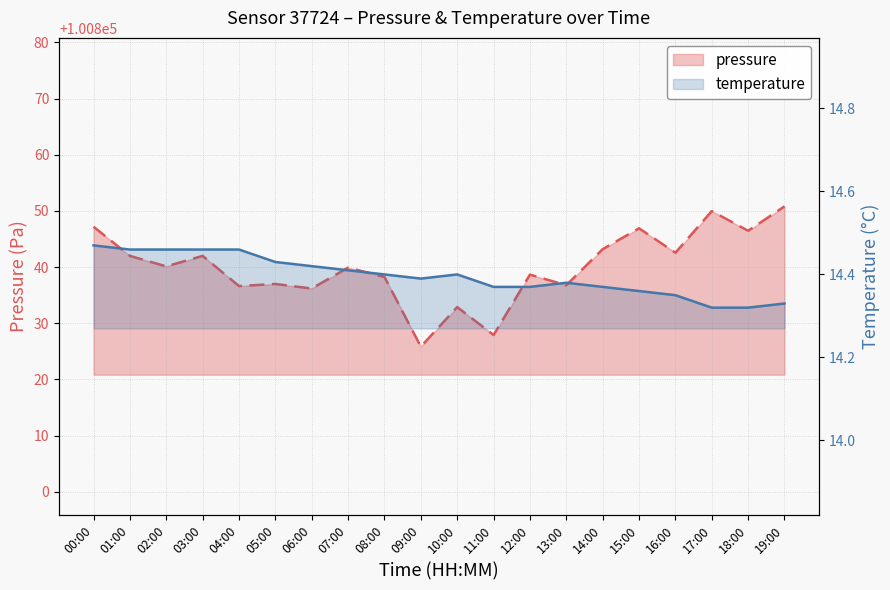

True or false: temperature and pressure intersect in this chart.

False